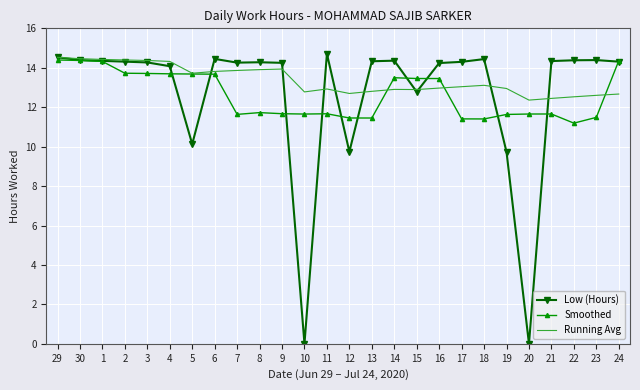

True or false: Low (Hours) has a value of 8.2 at 15.

False